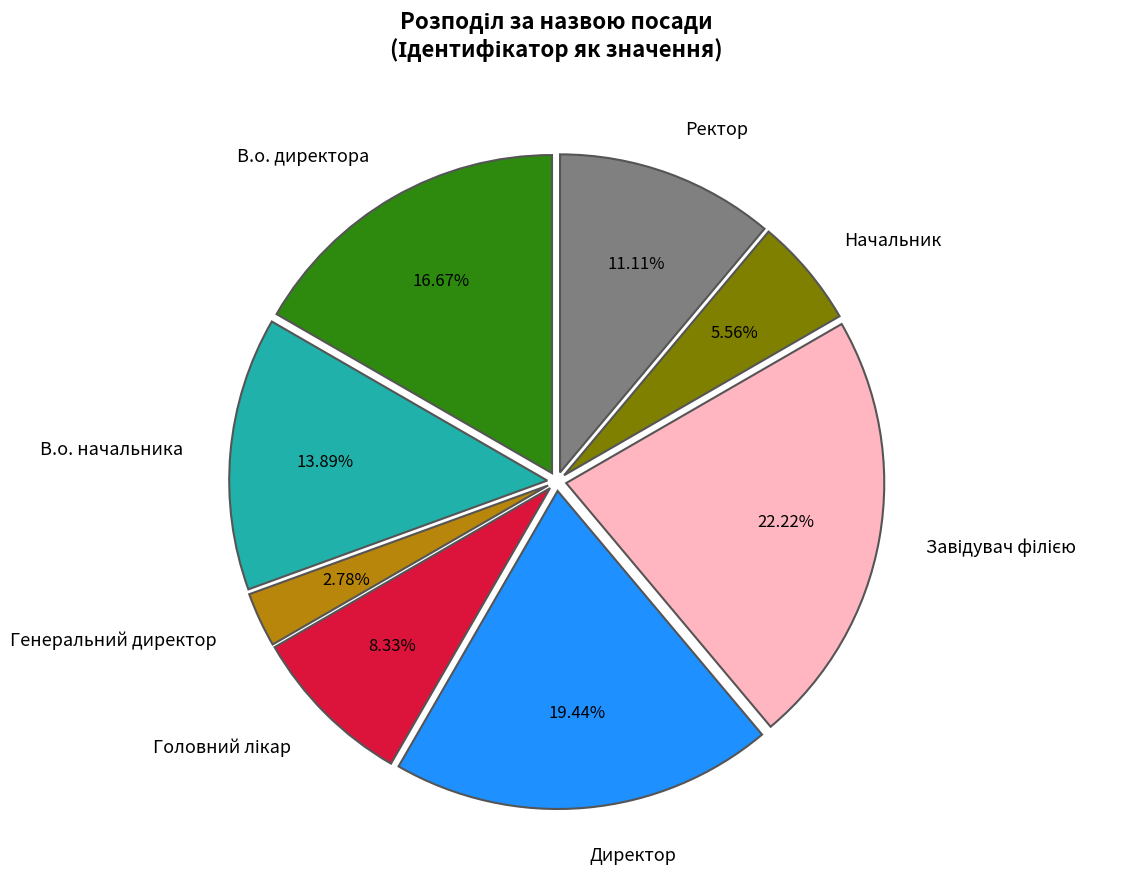

The Ректор slice represents 11% of the pie. True or false?

True